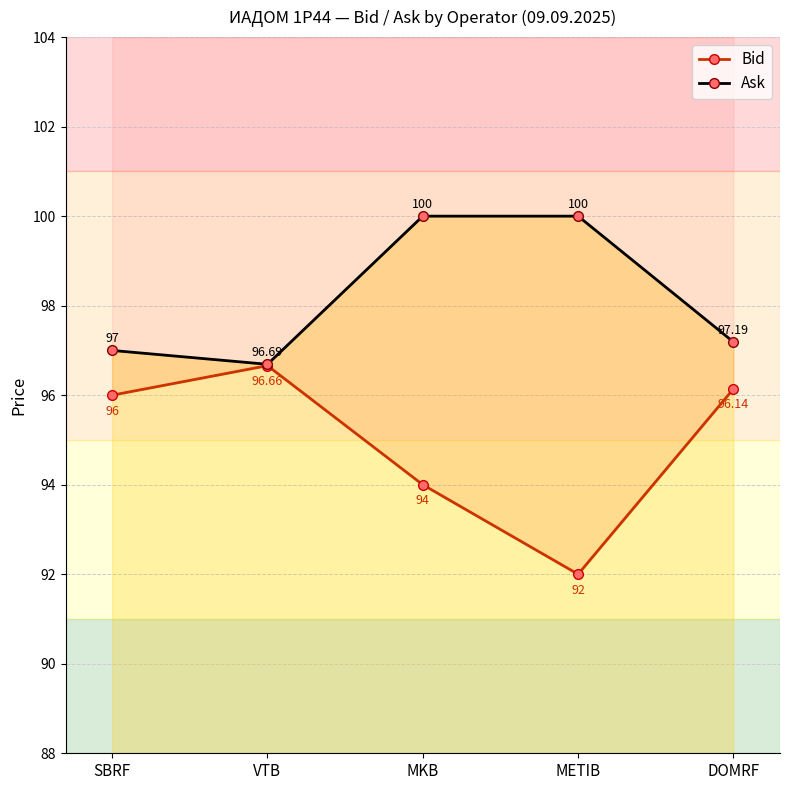

Which series has the widest spread of values?

Bid